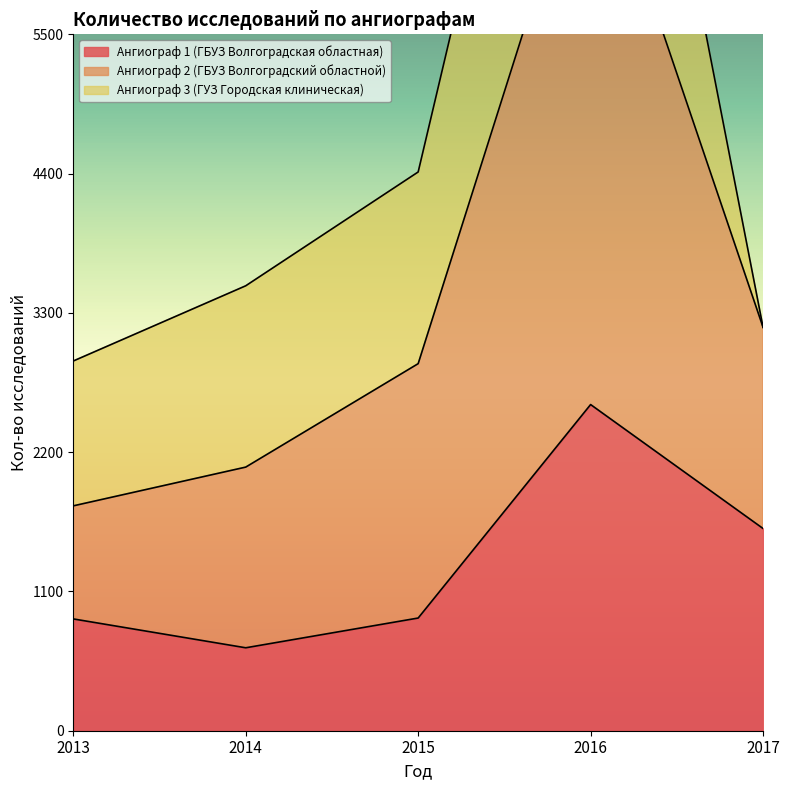

Is the value of Ангиограф 2 (ГБУЗ Волгоградский областной) at 2016 greater than the value of Ангиограф 1 (ГБУЗ Волгоградская областная) at 2017?

Yes